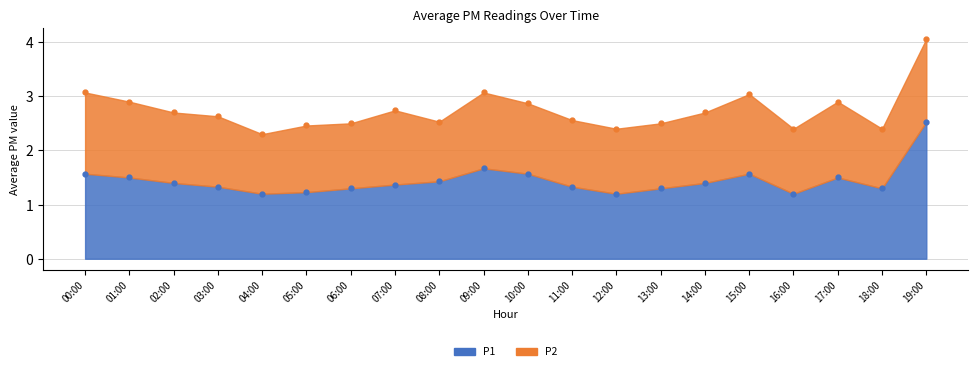

True or false: the data has more than 0 interior local peaks.

True